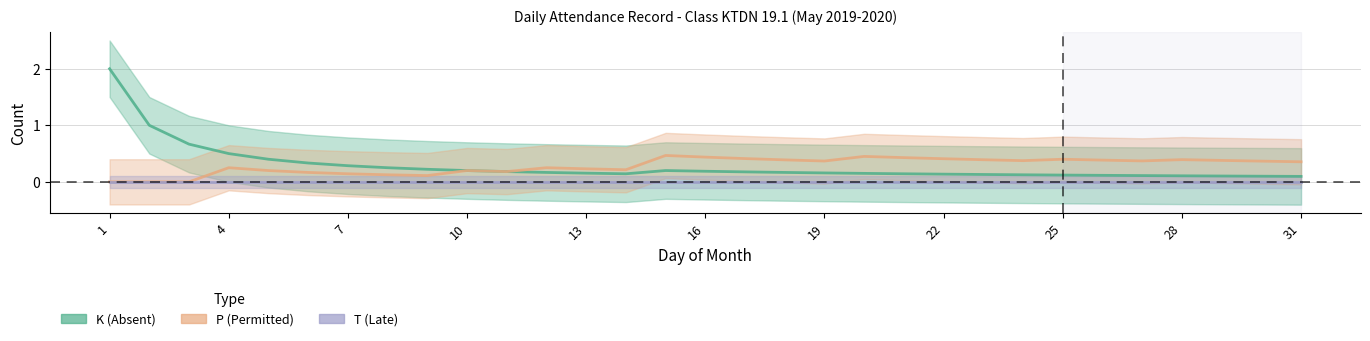

List the series in order of their peak value, lowest first.

T (Late), P (Permitted), K (Absent)